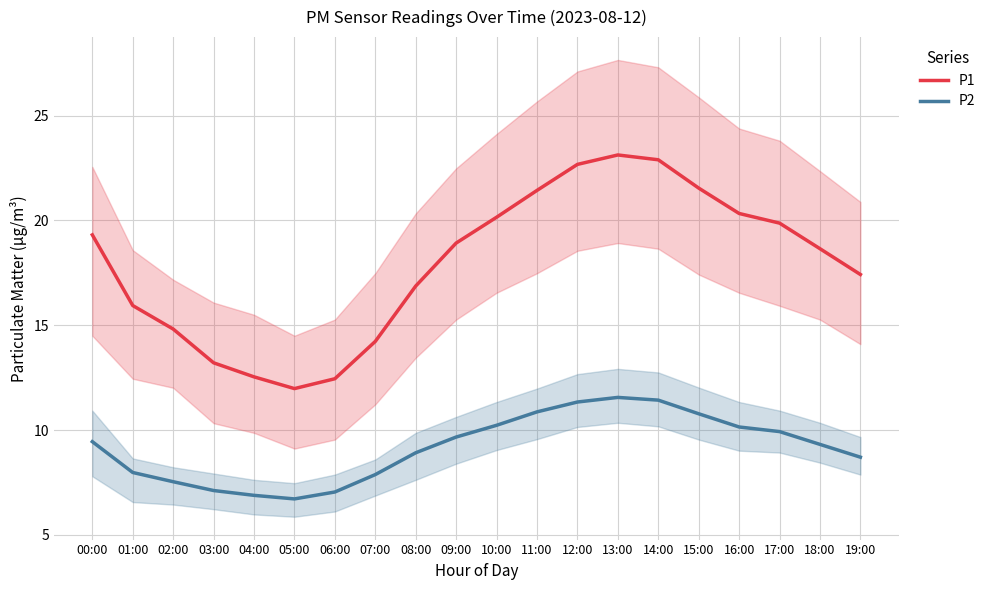

The value of P2 at 07:00 is 7.9. True or false?

True